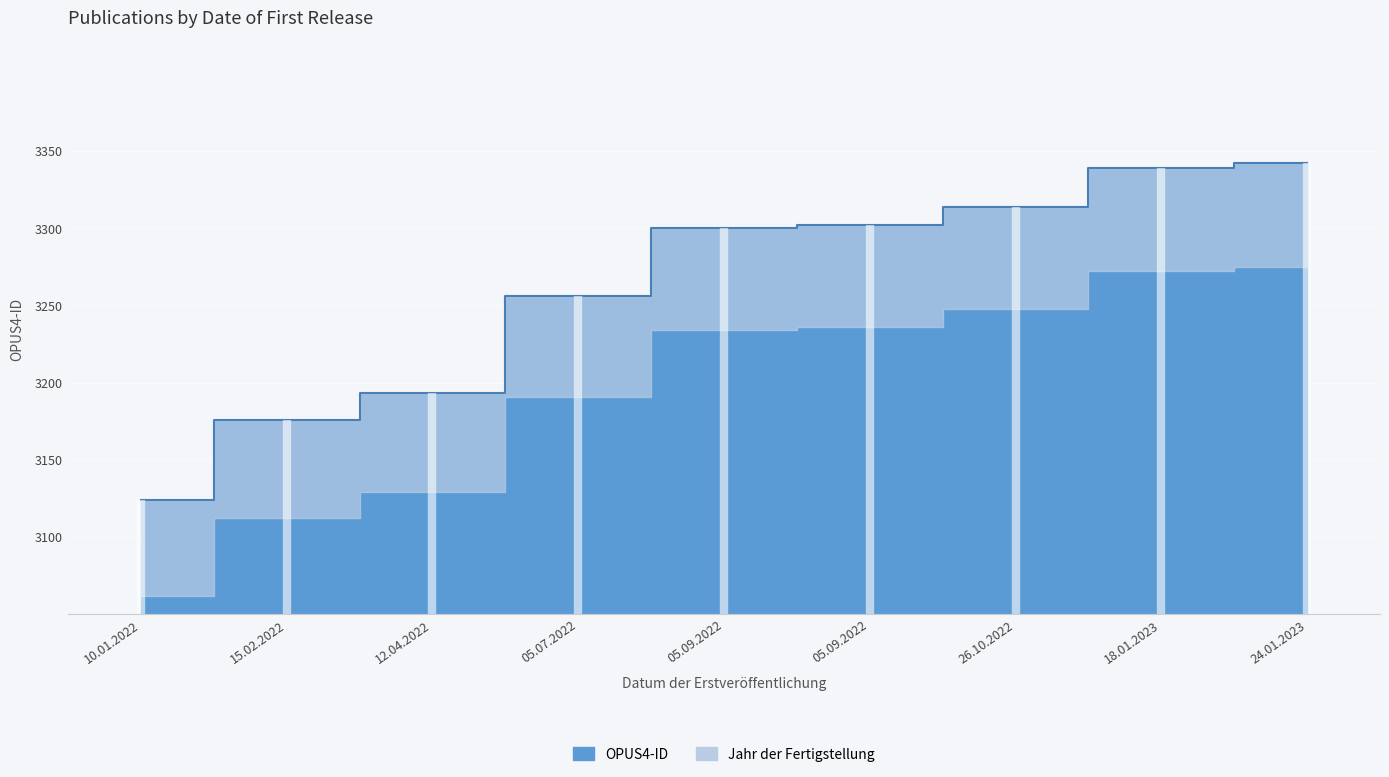

What is the label of the 7th point from the right?

12.04.2022